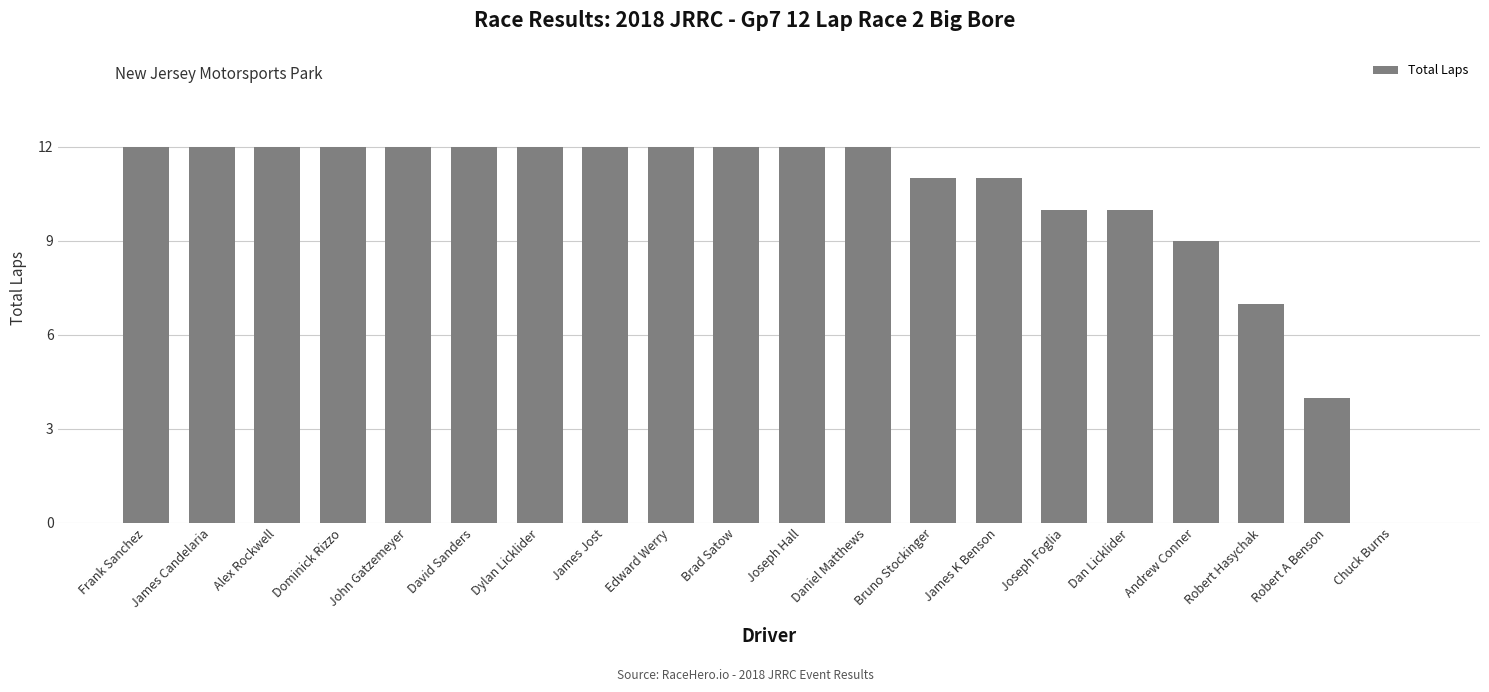

Which has a higher value, James K Benson or Dan Licklider?

James K Benson